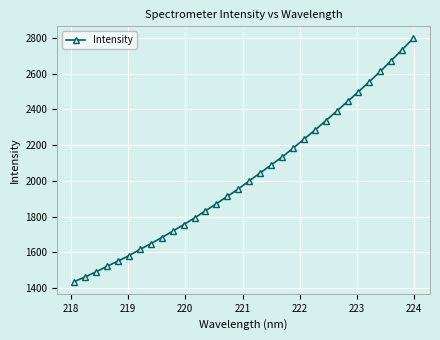

What is the maximum value shown in the chart?

2796.6